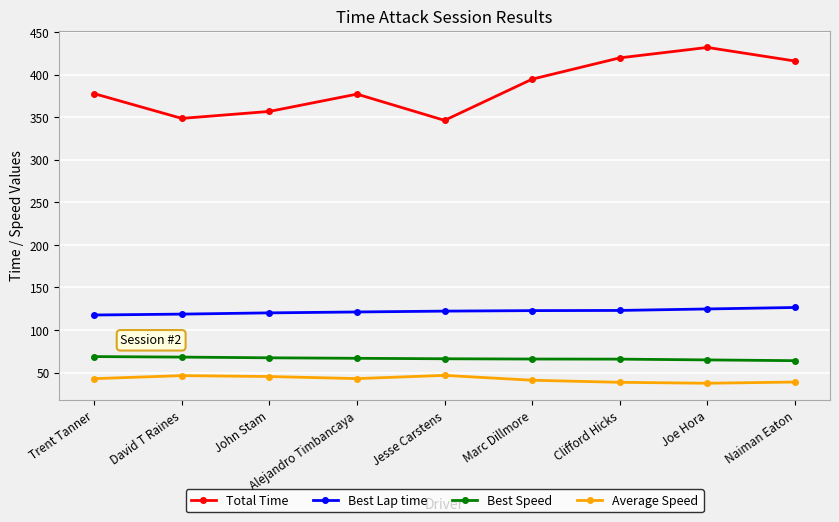

How many distinct data groups are displayed?

4